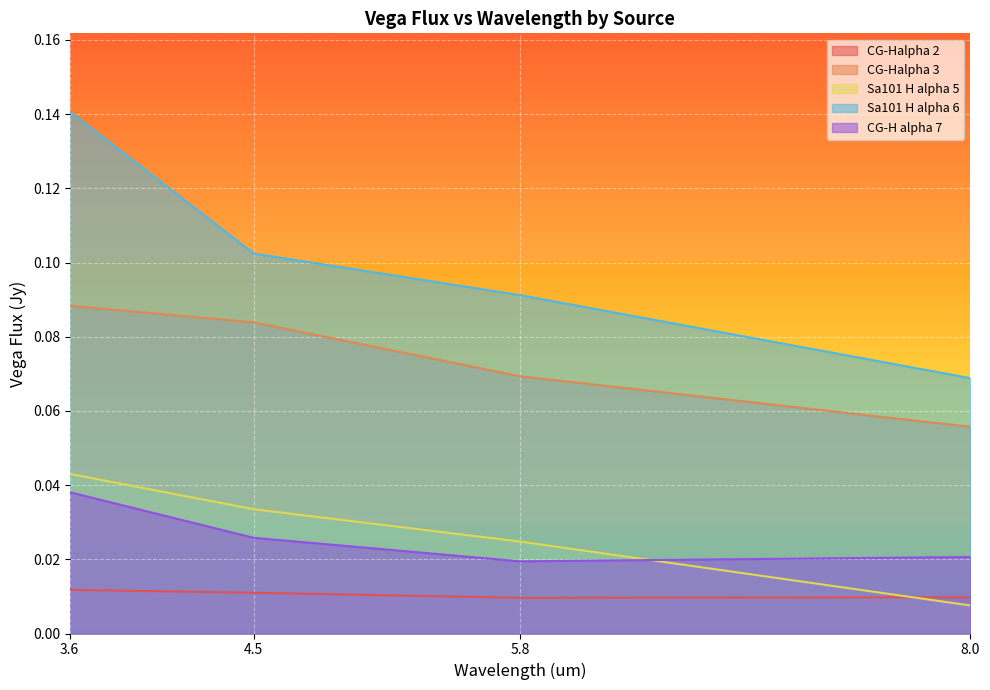

Is it true that CG-H alpha 7 equals 0.0 at 8.0?

False